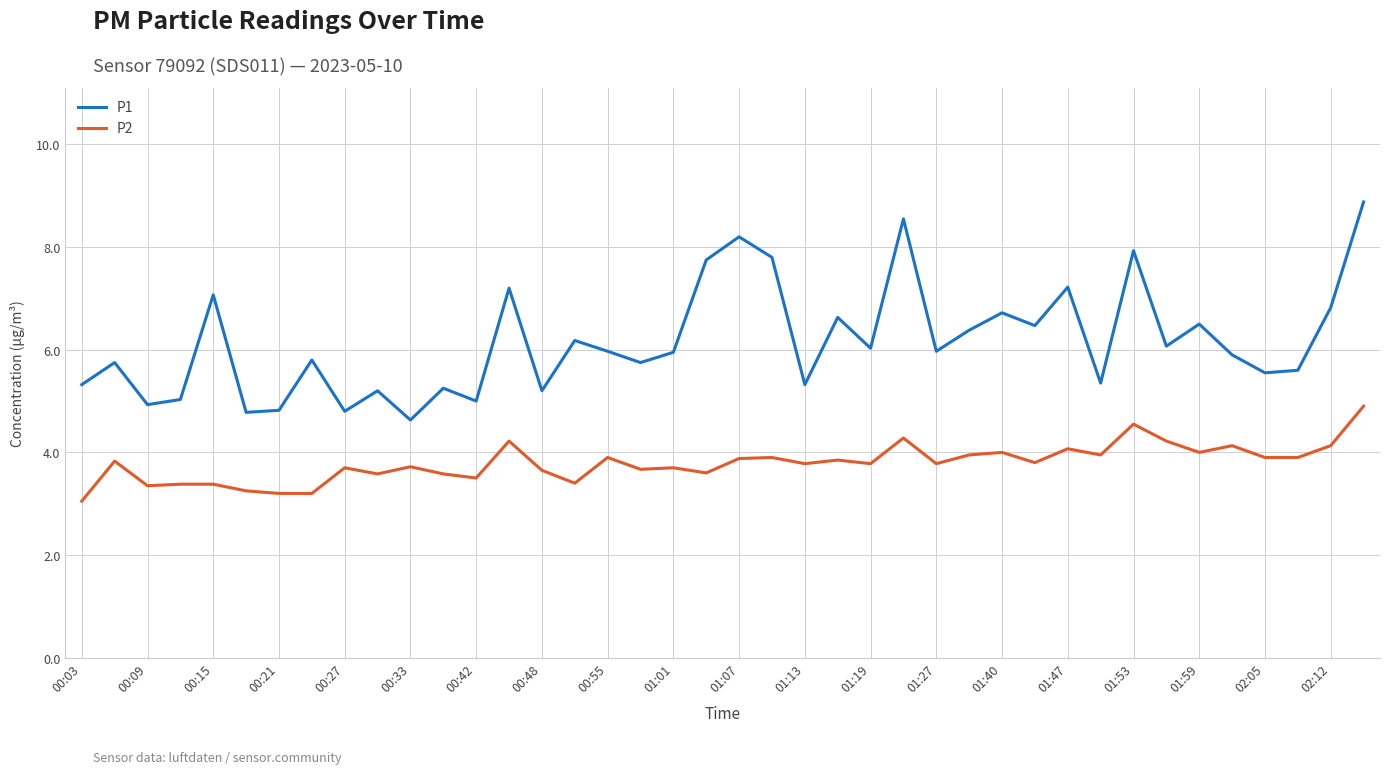

Rank the series by their average value, from lowest to highest.

P2, P1